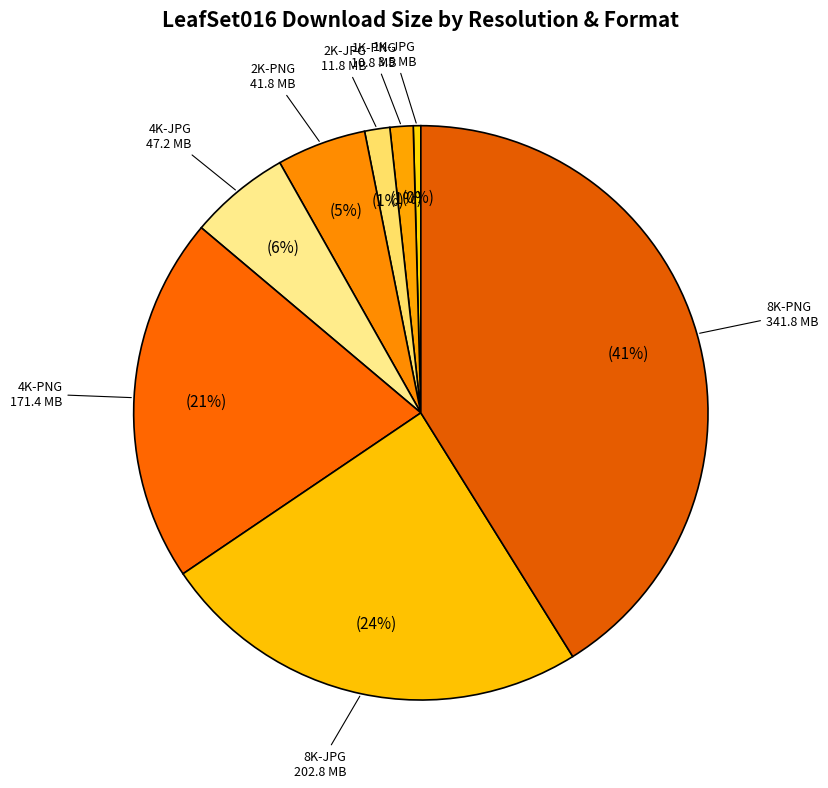

To the nearest percent, what is the combined percentage of 2K-PNG and 2K-JPG?

6%